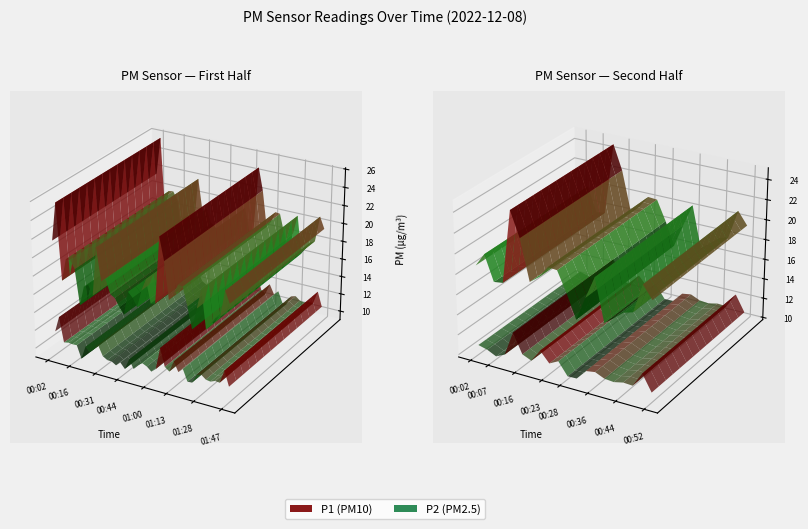

Reading left to right, what are all the values shown in this chart?

P1: 21.6	25.8	17.5	19.9	20.0	19.1	15.3	17.4	17.8	16.8	22.1	18.5	18.9	17.4	17.1	16.2	15.6	18.1	17.6	16.7	18.7	20.0	17.5	17.6	24.8	22.4	18.4	19.1	20.3	20.2	18.2	15.9	18.2	20.4	16.3	17.0	17.8	18.0	20.9	19.6
P2: 11.6	13.3	10.7	10.8	10.7	10.7	9.3	10.8	10.3	10.9	11.3	10.3	10.0	10.0	9.7	10.1	9.6	10.7	9.8	10.4	10.7	10.5	10.1	10.5	12.9	11.0	10.6	11.9	10.8	11.3	10.1	10.1	11.1	11.2	10.8	10.8	11.0	10.9	12.4	10.8